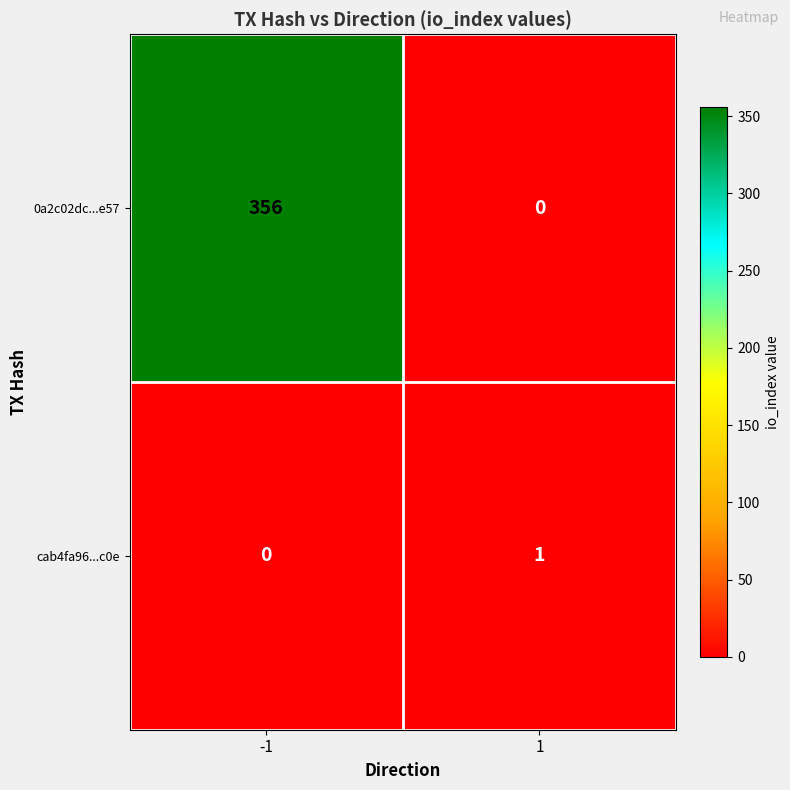

True or false: 0a2c02dc...e57 has a value of 356 at -1.

True